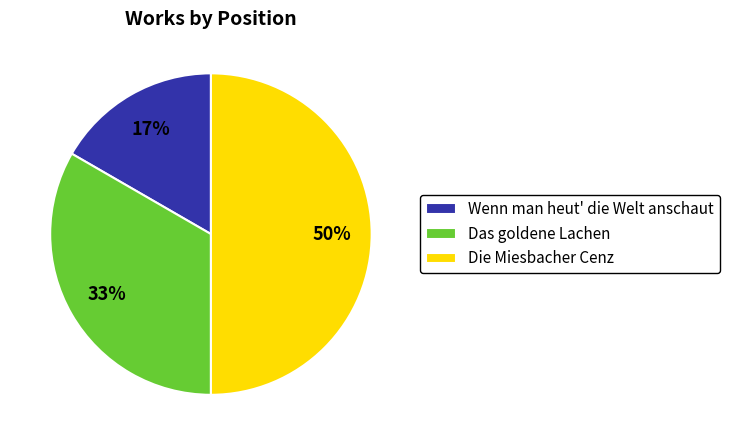

Count the number of slices in the pie.

3